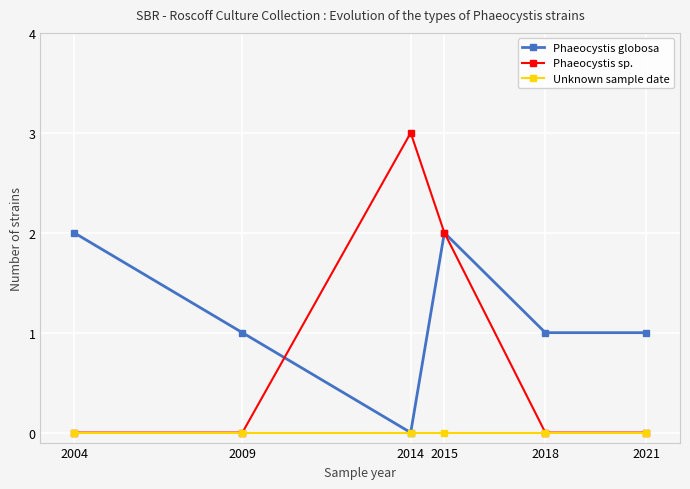

Rank the series by their average value, from highest to lowest.

Phaeocystis globosa, Phaeocystis sp., Unknown sample date